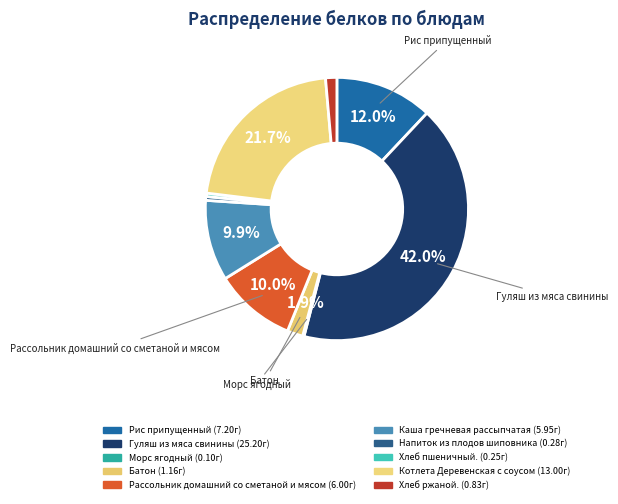

How many segments does this pie chart have?

10